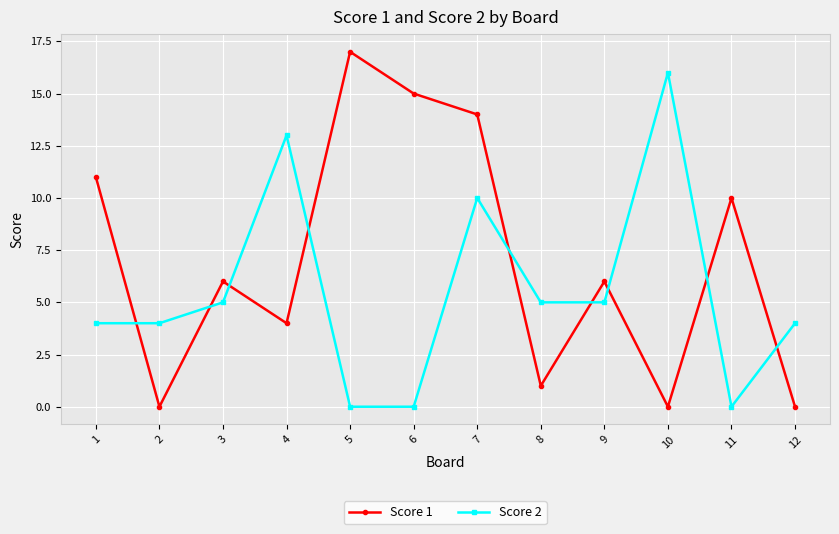

What is the sum of all Score 1 values?

84